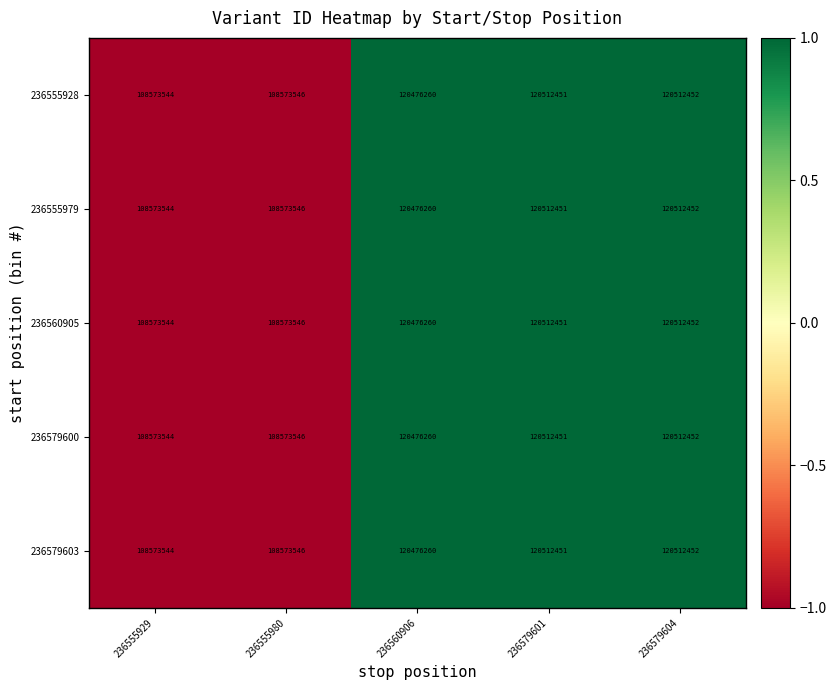

Count the number of categories in the chart.

5